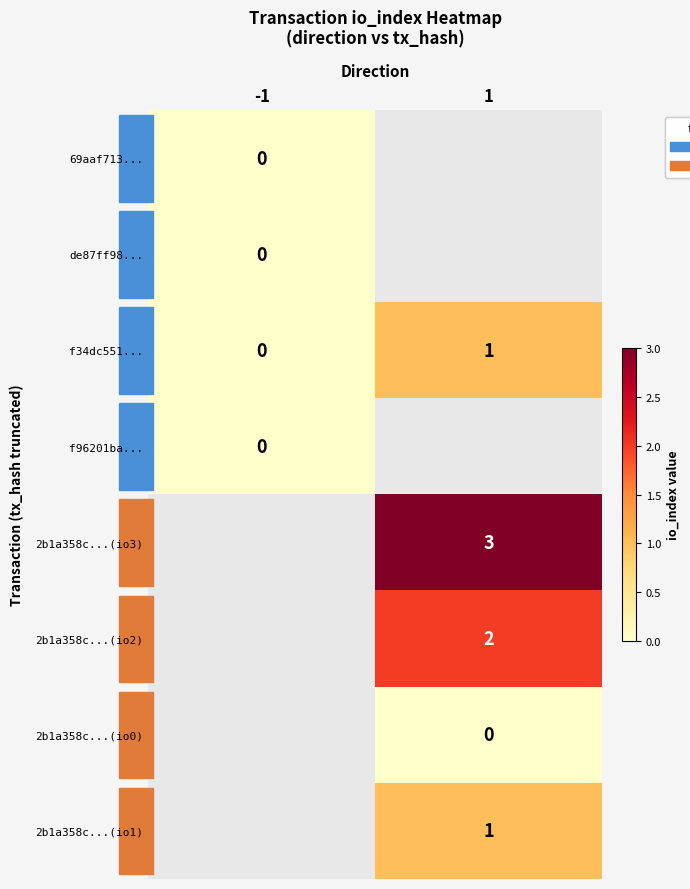

Which has a higher value, -1 or 1?

1